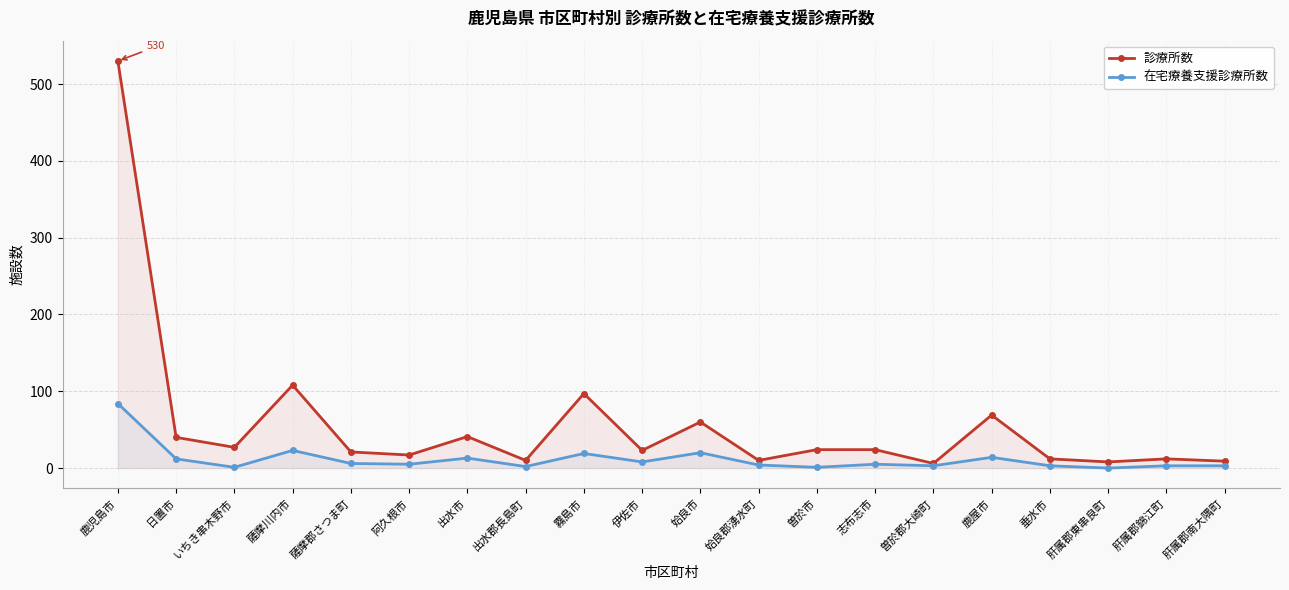

At which category is the sum across all series the highest?

鹿児島市